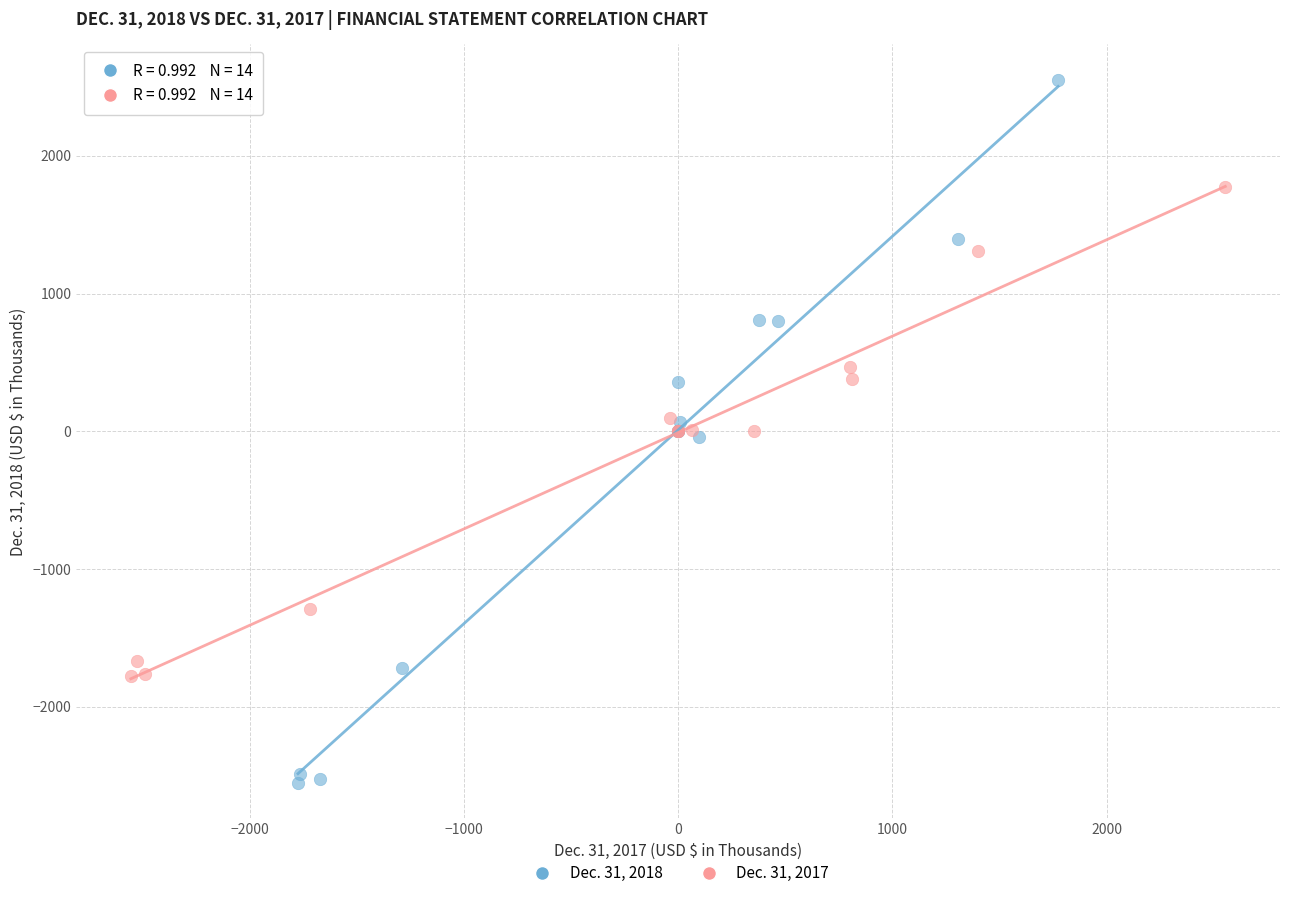

Which series reaches the maximum Y coordinate?

Dec. 31, 2018